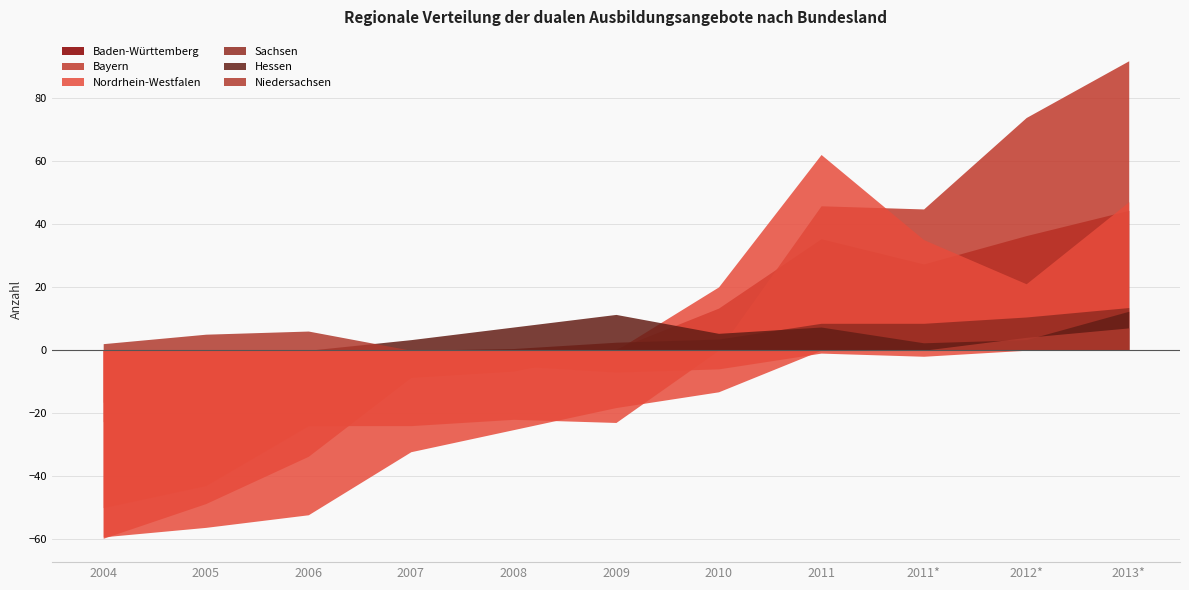

How many lines are shown in the chart?

6